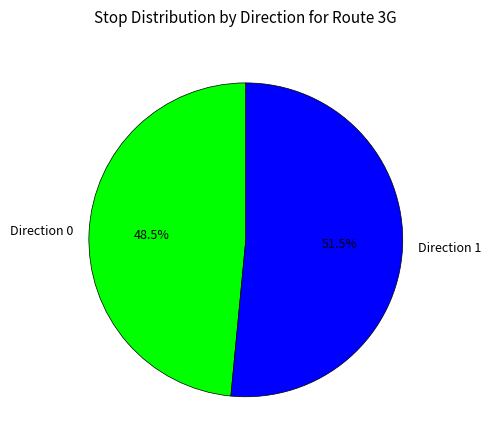

Which slice represents more than half of the pie?

Direction 1